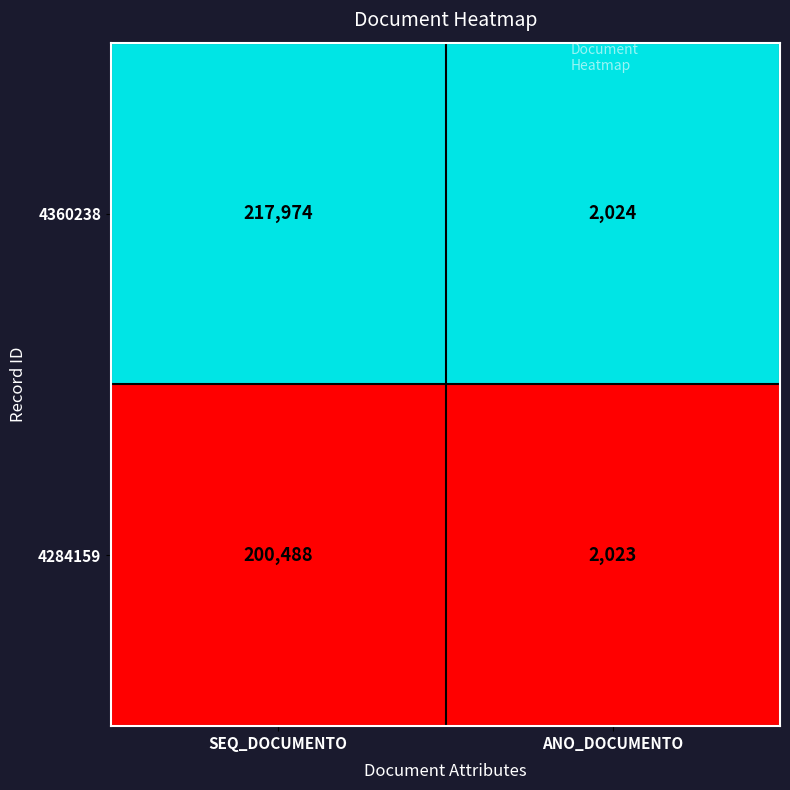

Between SEQ_DOCUMENTO and ANO_DOCUMENTO, which series saw the biggest shift?

4360238